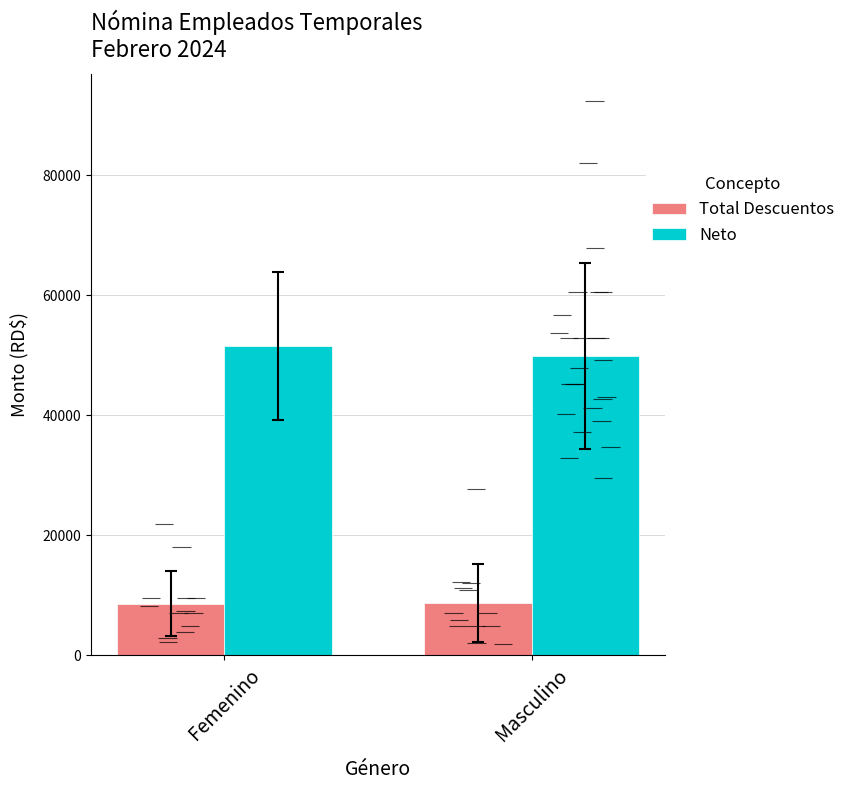

What is the value of the Neto bar at the 1st from the left?

51537.4